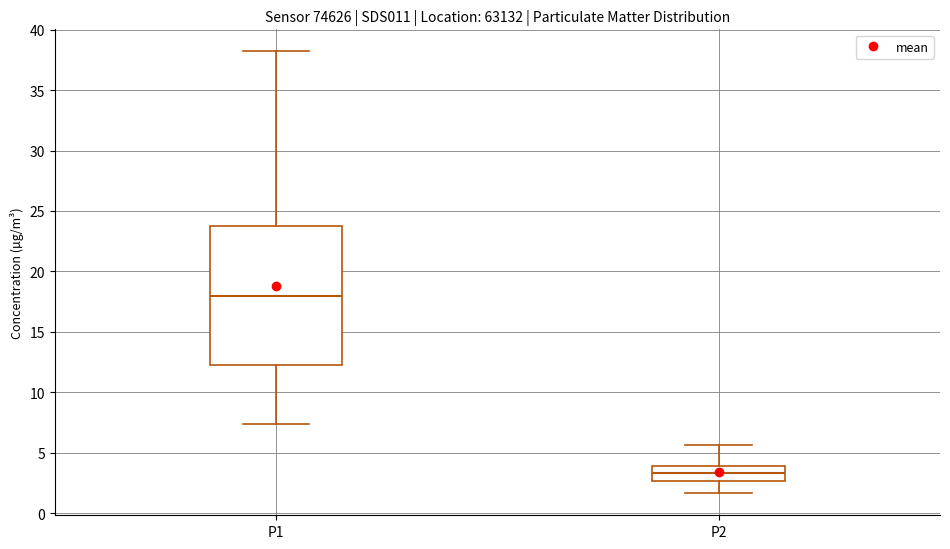

Which box's median line is the highest?

P1